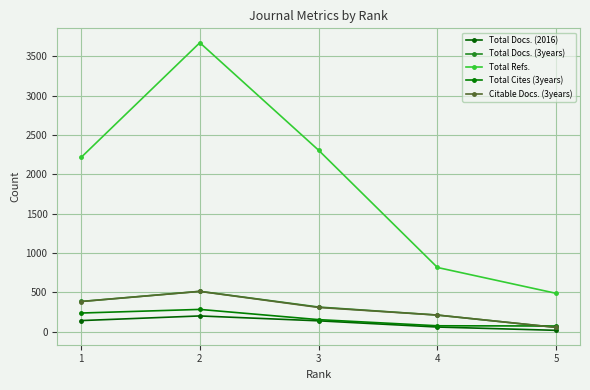

What is the value of the Total Cites (3years) point at the 1st from the left?

236